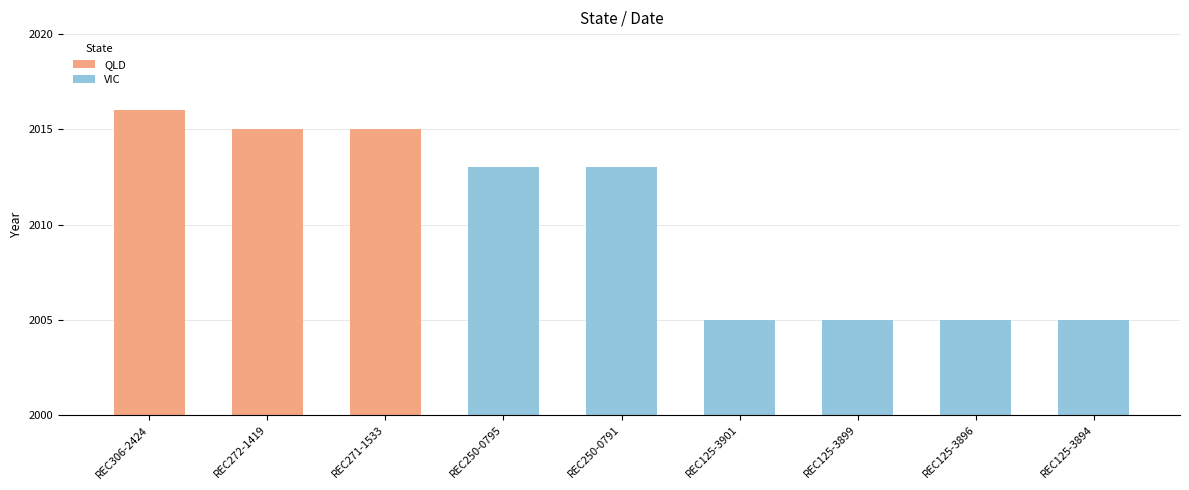

What is the average value?

2010